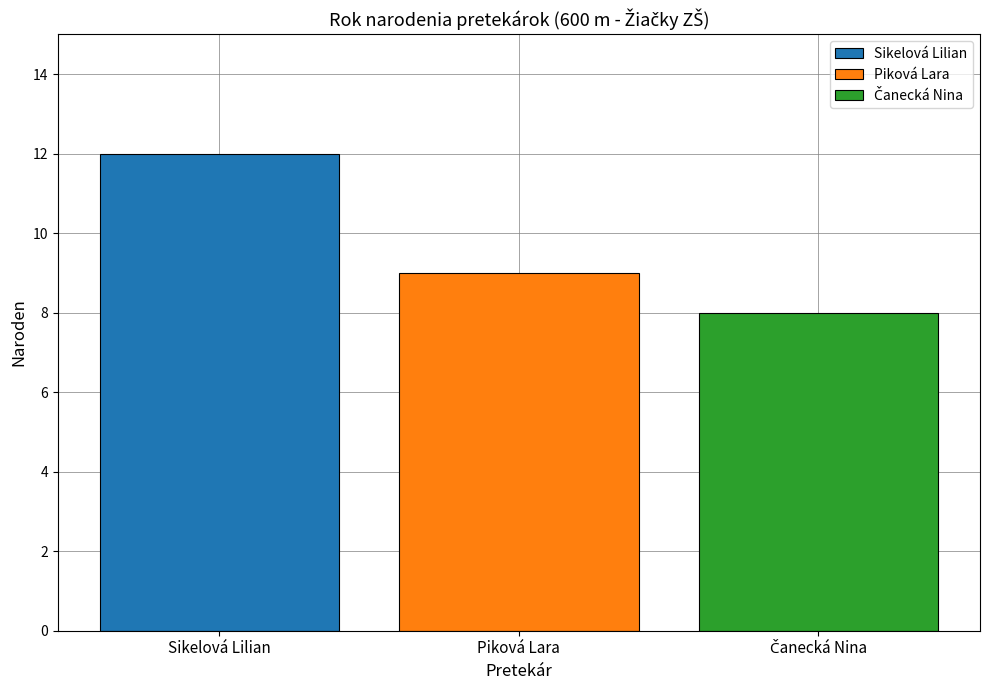

Read the Piková Lara value at Piková Lara.

9